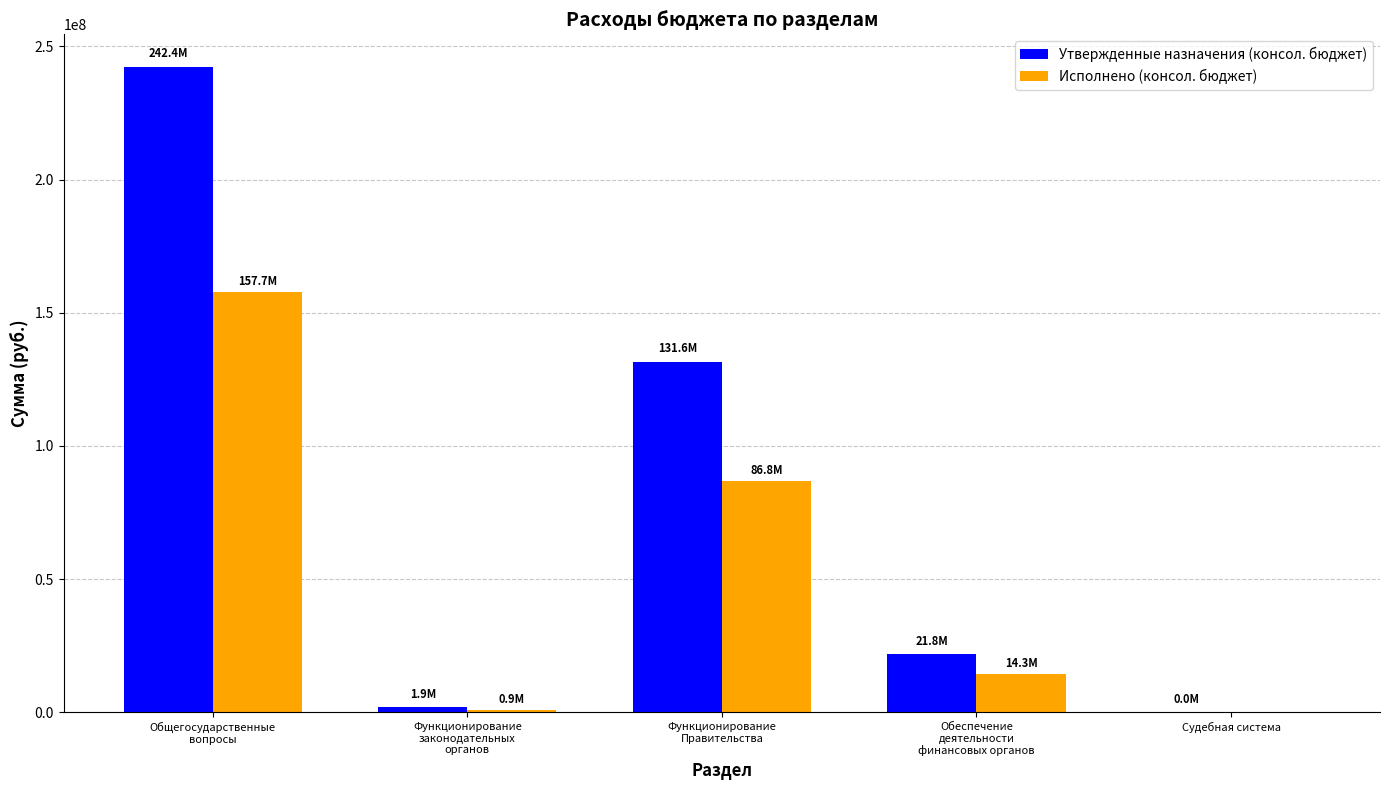

How many data points in Исполнено (консол. бюджет) are above 14327542?

3